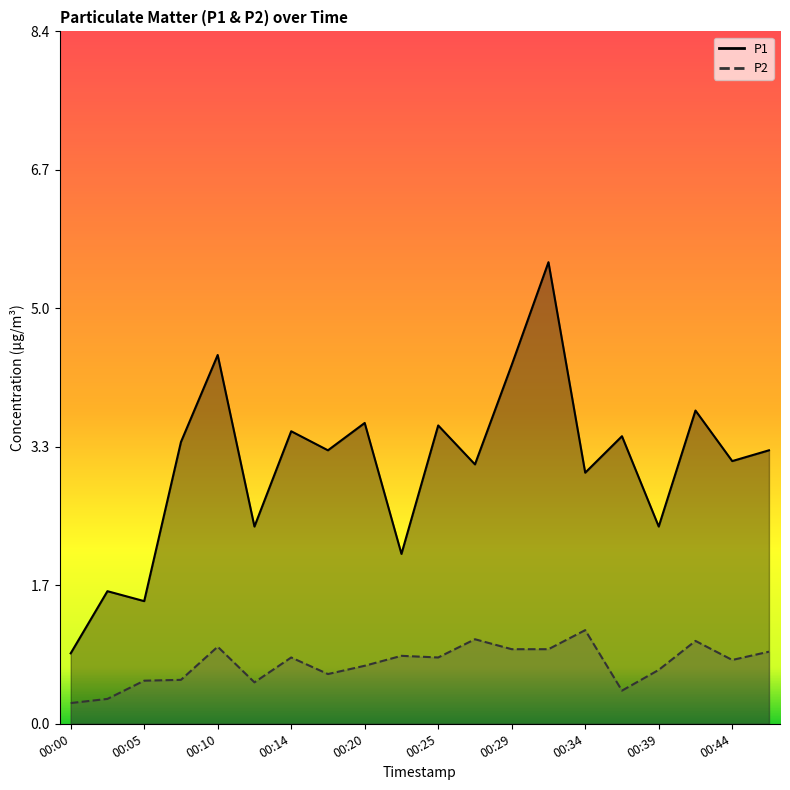

Read the P2 value at 00:47.

0.9